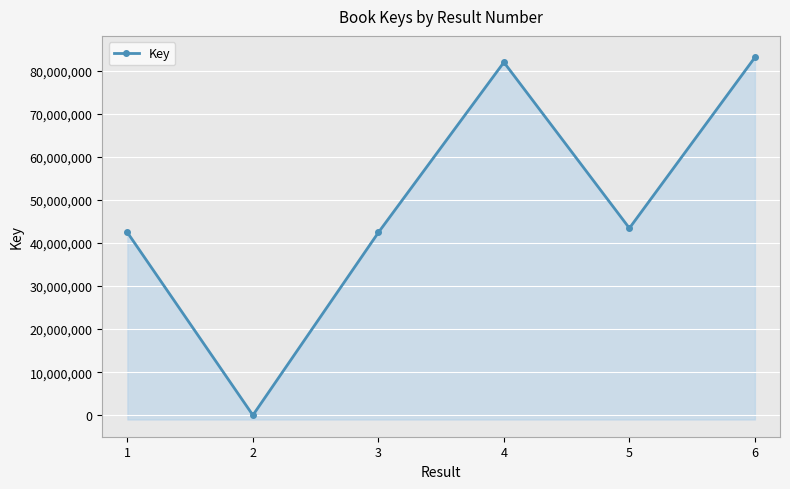

Is this an area chart (filled region under the line)?

No